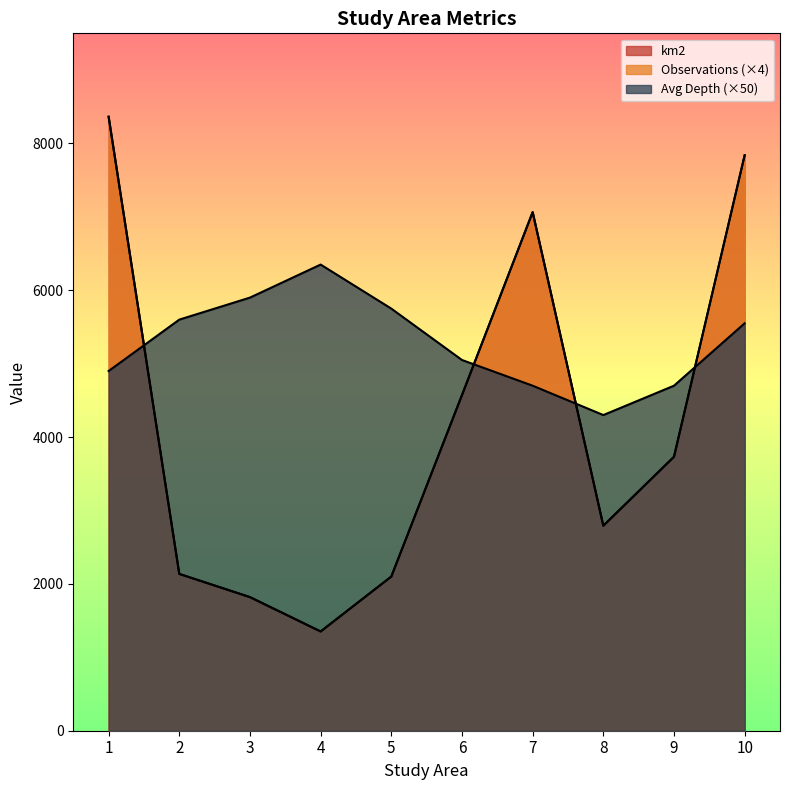

Which label corresponds to the largest value in the chart?

1